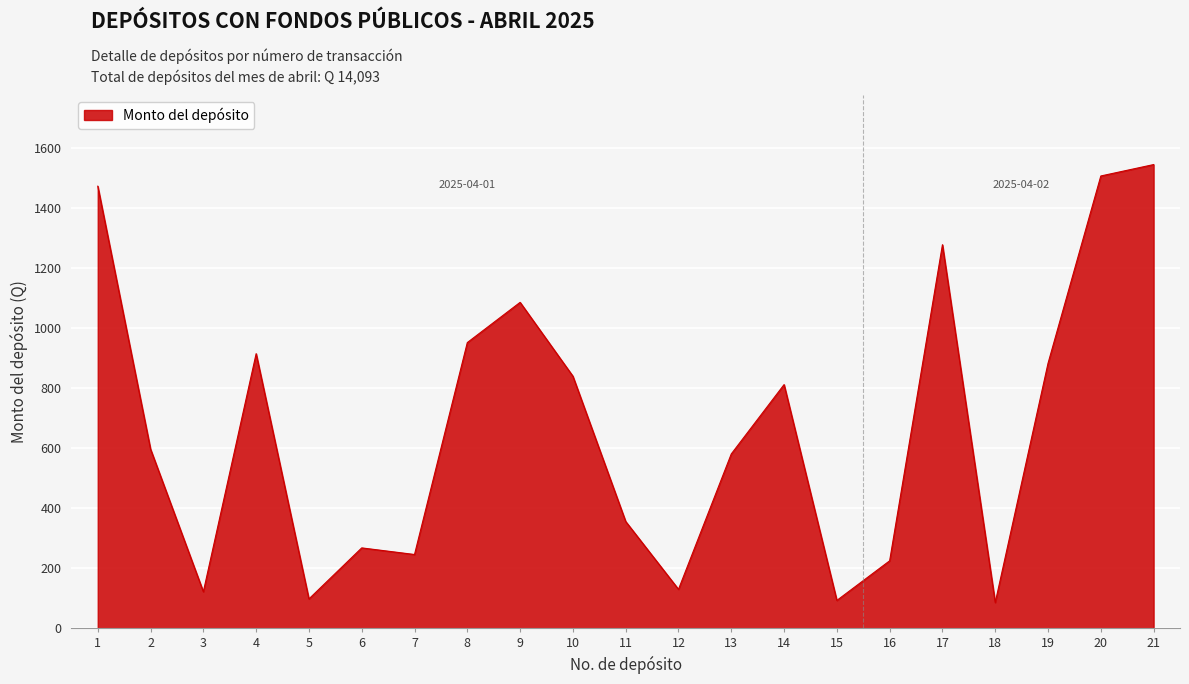

What is the difference between the values at 20 and 16?

1282